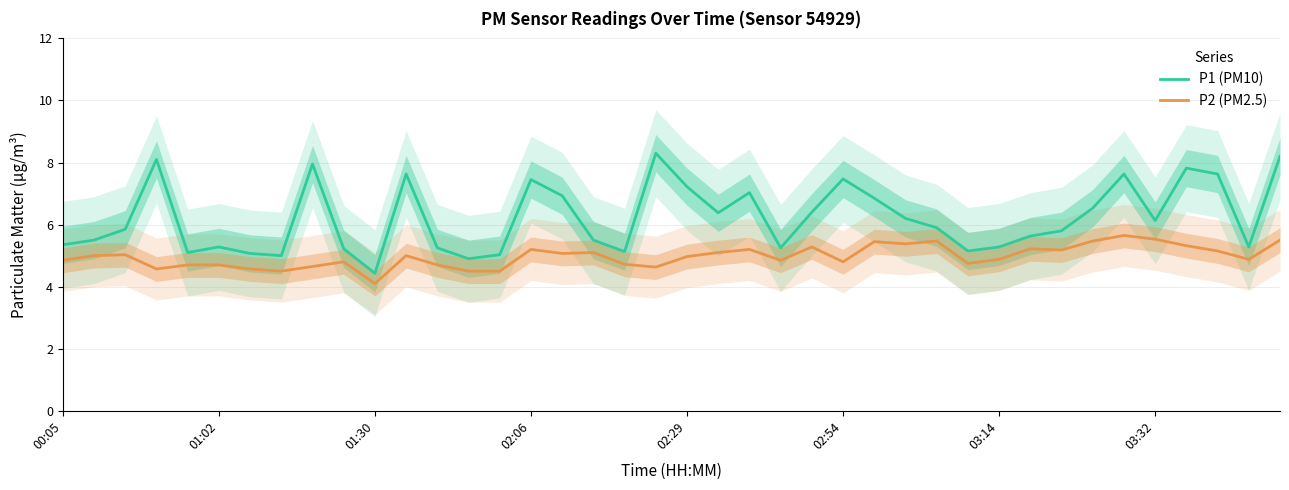

What is the difference between the maximum and minimum values in the P2 (PM2.5) series?

1.6